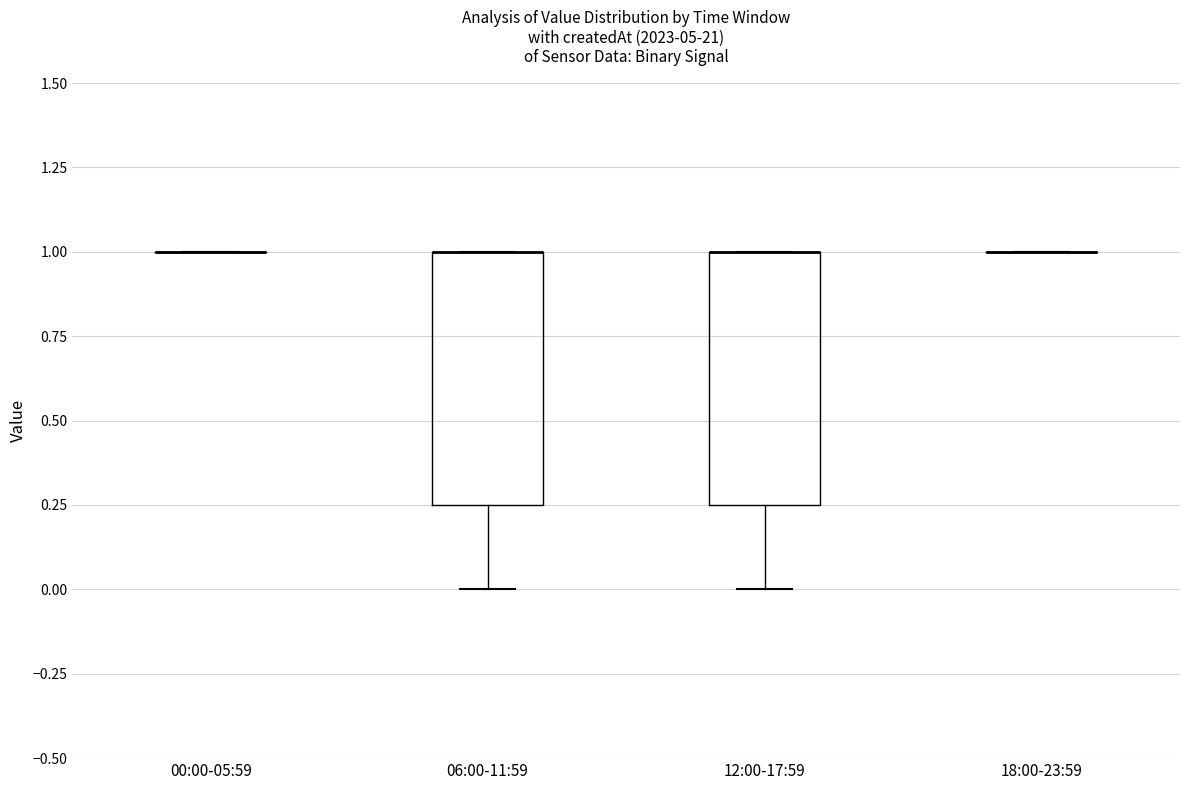

Reading left to right, transcribe this box plot: for each box, give where its median line is, the range the box spans, and where its two whiskers end, as read against the y-axis. The values are not printed on the chart, so give them approximately, as read against the axis.

00:00-05:59: box collapsed to a line at 1.00, whiskers 1.00 to 1.00
06:00-11:59: median 1.00 (drawn on the box's upper edge), box 0.25 to 1.00, whiskers 0.00 to 1.00
12:00-17:59: median 1.00 (drawn on the box's upper edge), box 0.25 to 1.00, whiskers 0.00 to 1.00
18:00-23:59: box collapsed to a line at 1.00, whiskers 1.00 to 1.00